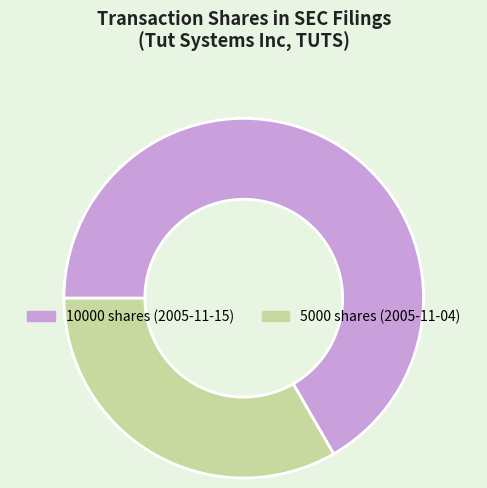

Does any single category account for the majority?

Yes